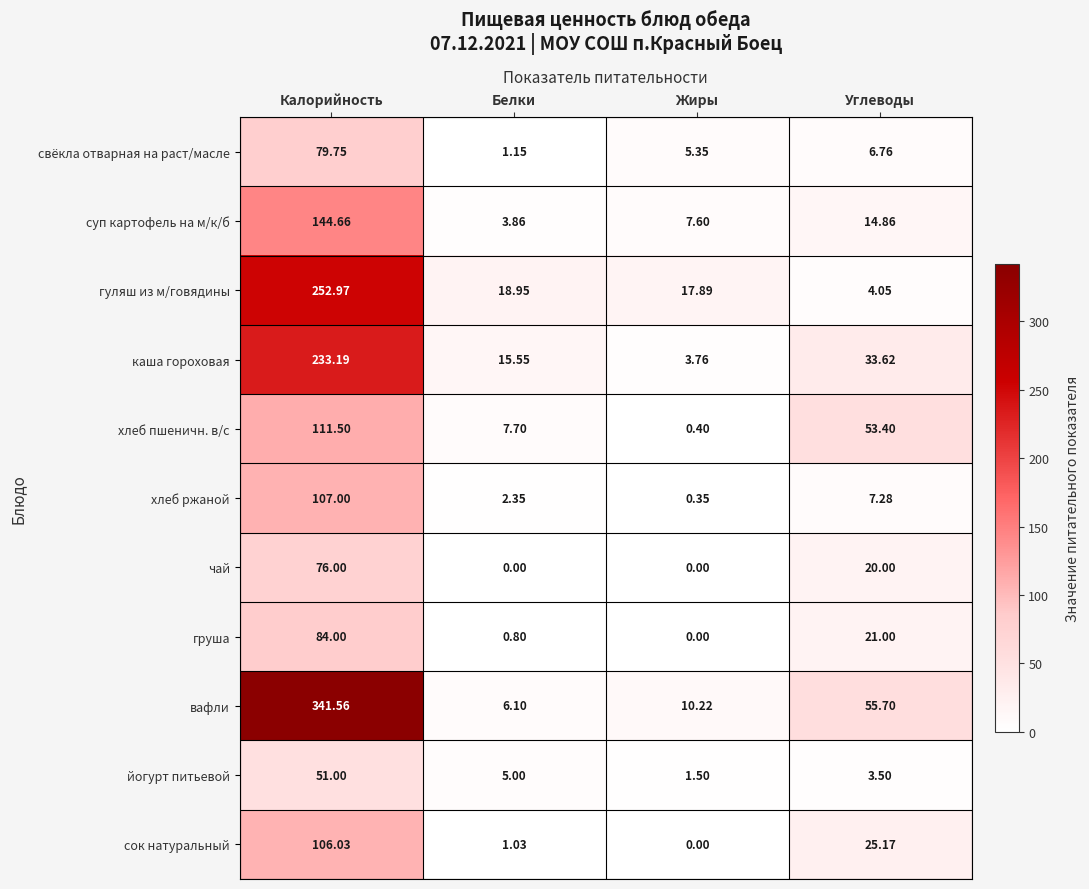

Where is свёкла отварная на раст/масле nearest to the value 40?

Углеводы